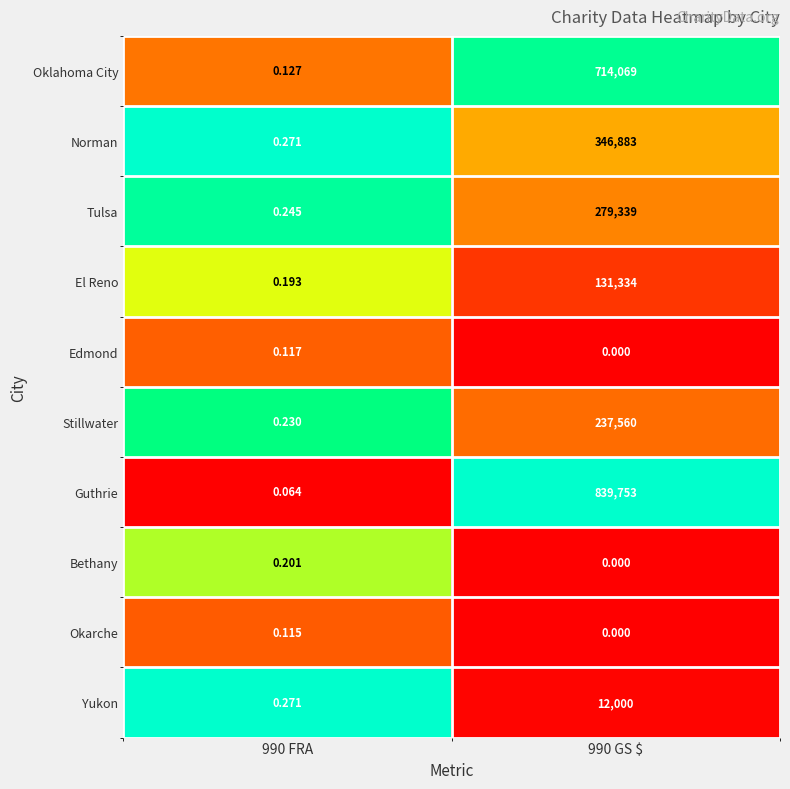

Rank the series by their maximum value, from highest to lowest.

Guthrie, Oklahoma City, Norman, Tulsa, Stillwater, El Reno, Yukon, Bethany, Edmond, Okarche